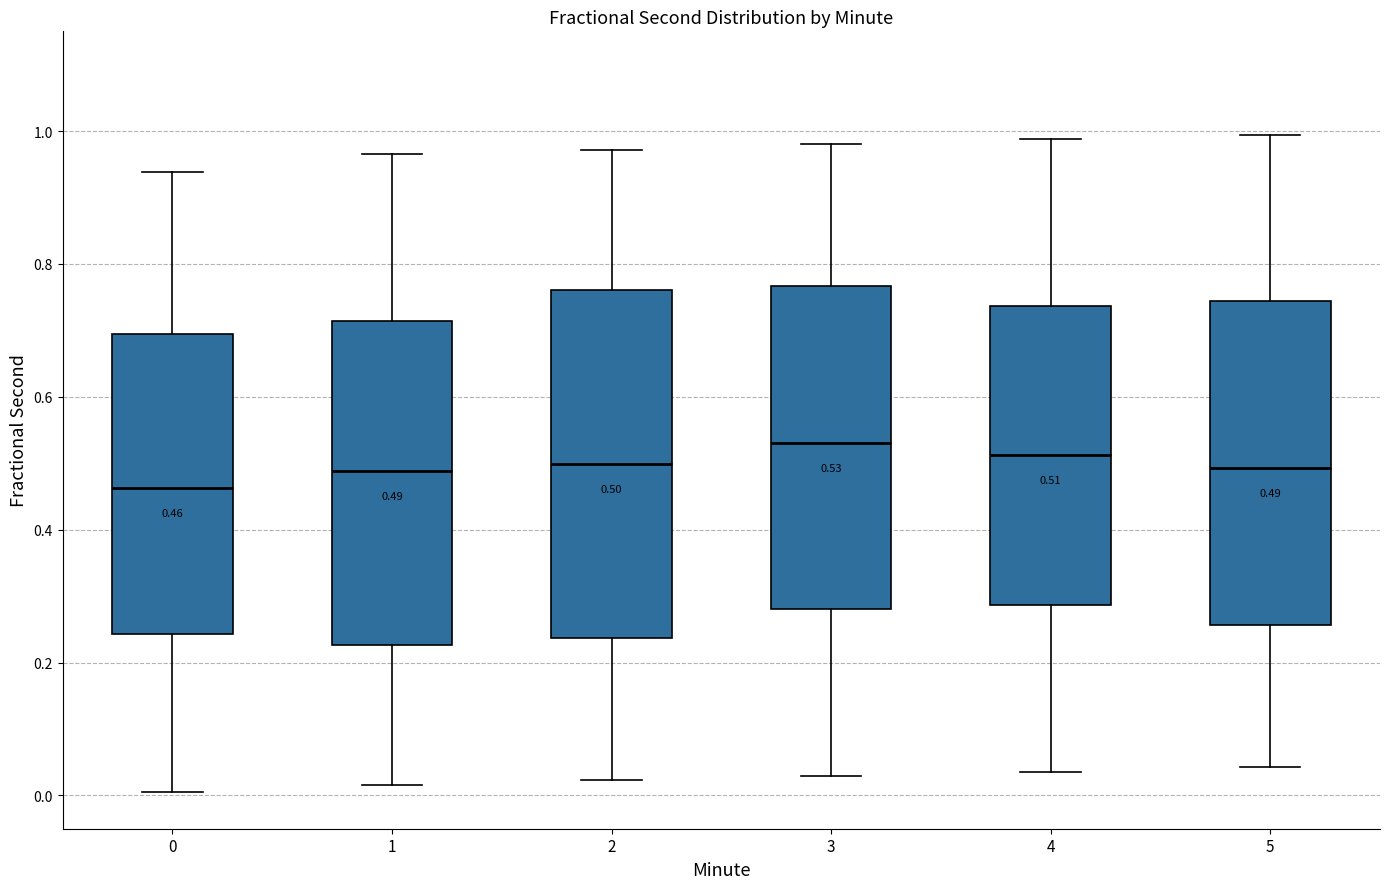

Comparing the boxes themselves (not the whiskers), which one is the tallest?

2